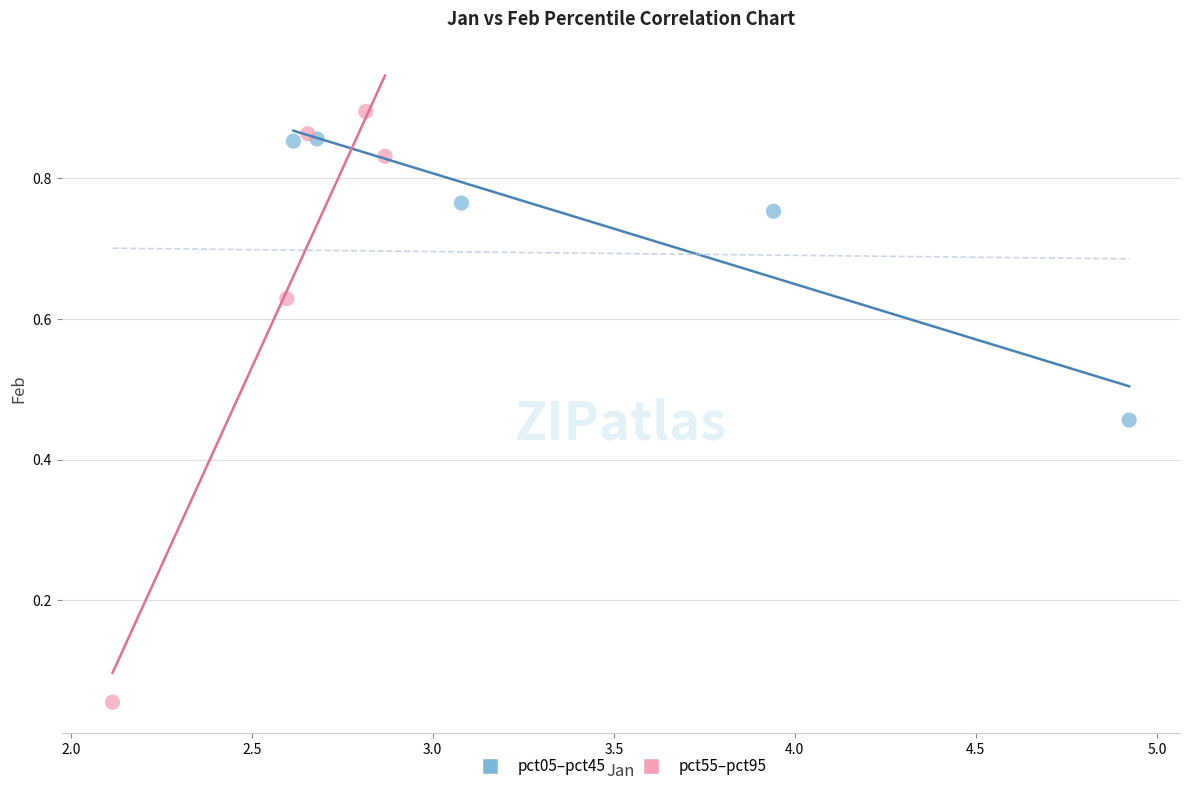

Which series contains the lowest Y value?

pct55–pct95